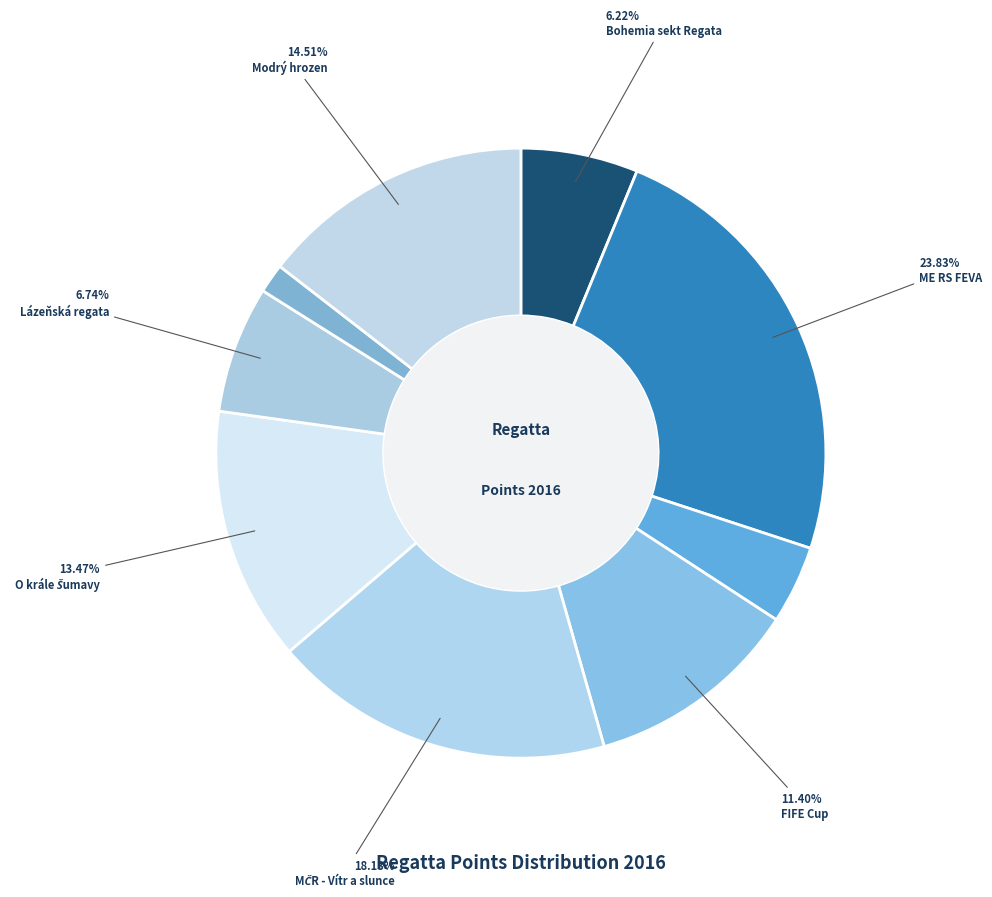

How many segments does this pie chart have?

9